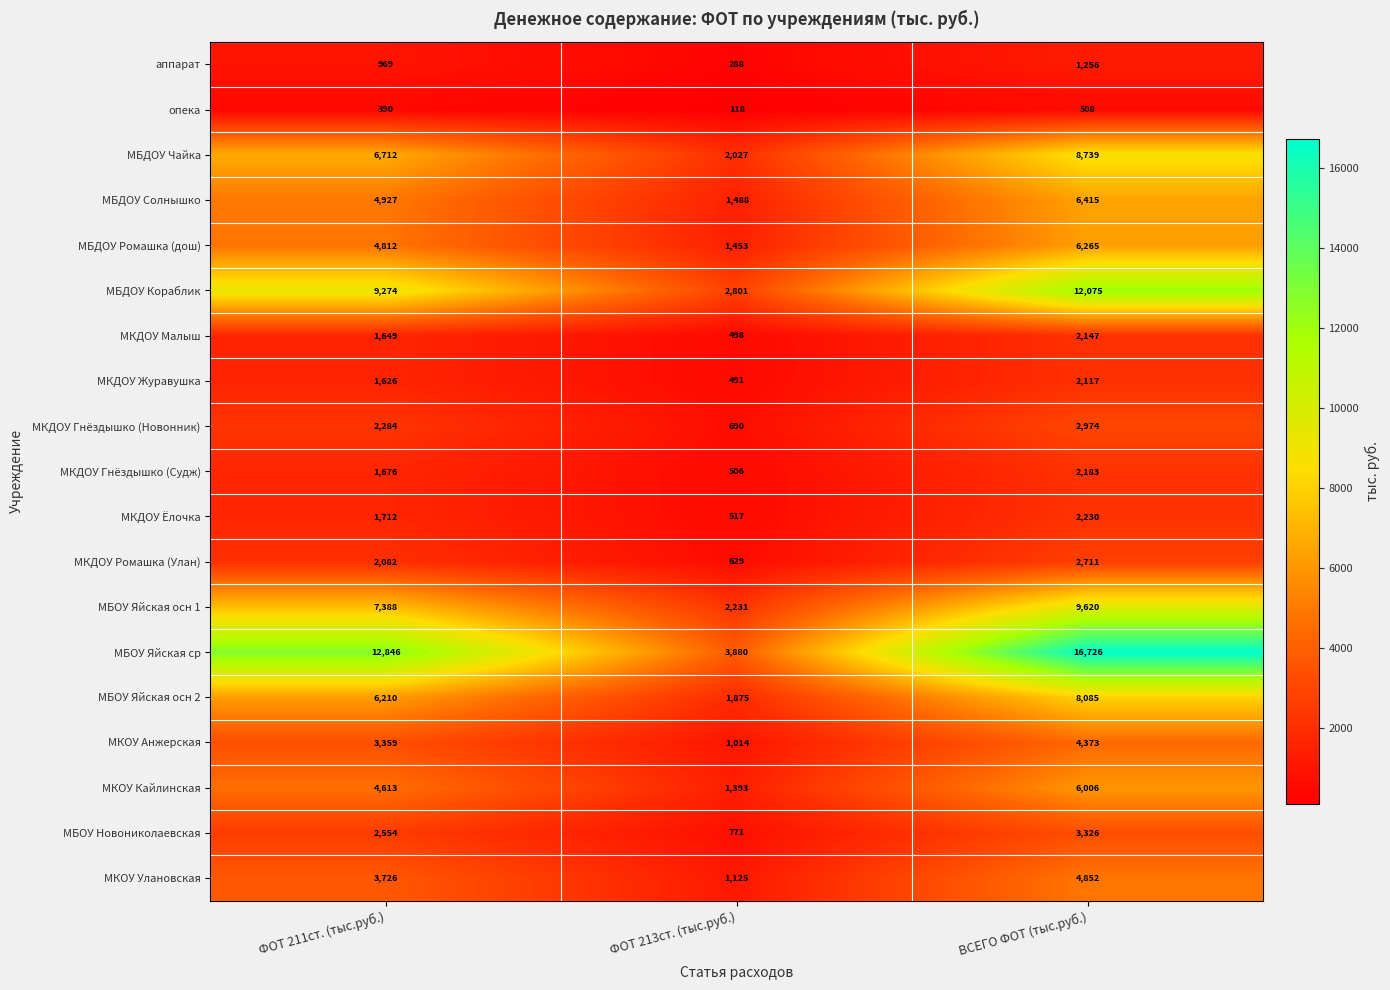

What is the total value across all series at ФОТ 213ст. (тыс.руб.)?

23795